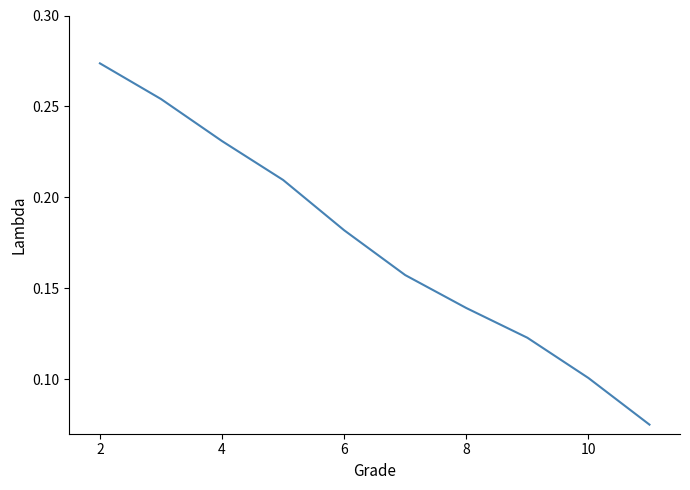

Is it true that the value at 6 is 0.1?

False